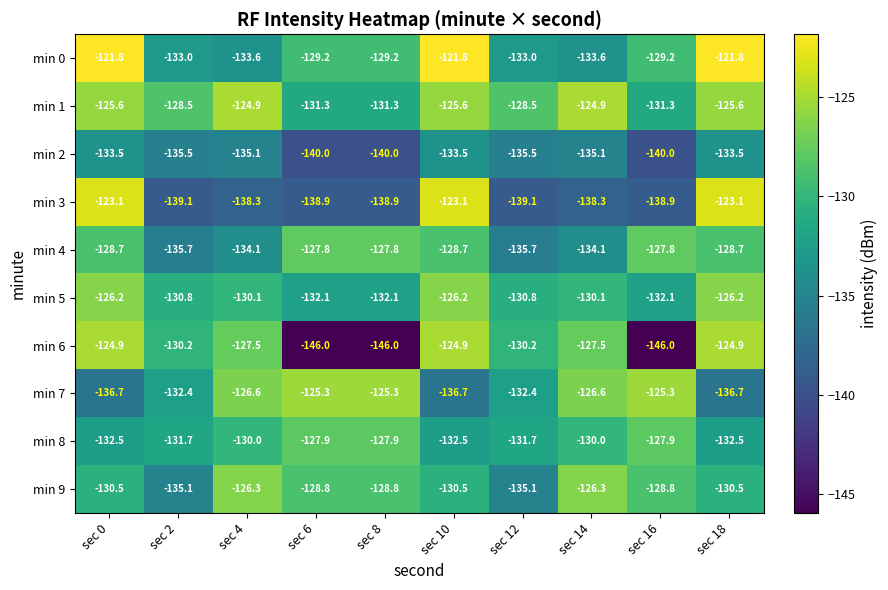

Which series has the widest spread of values?

min 6